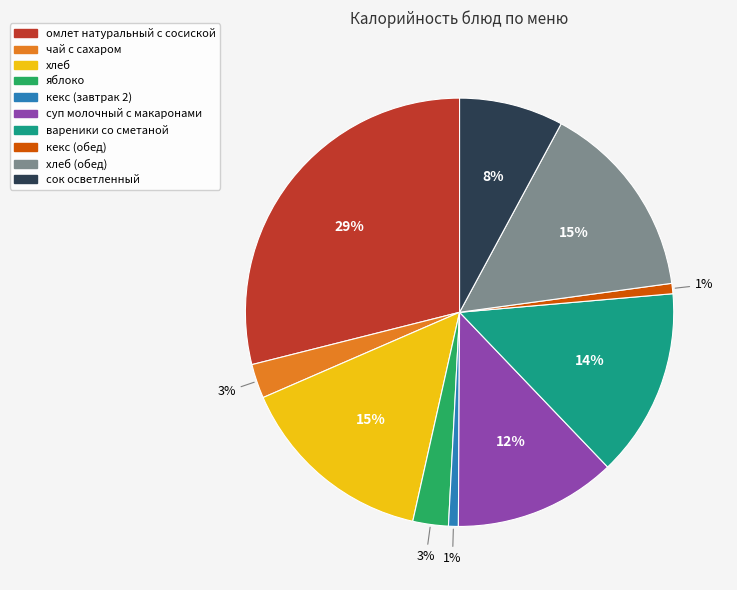

Count the number of slices in the pie.

10